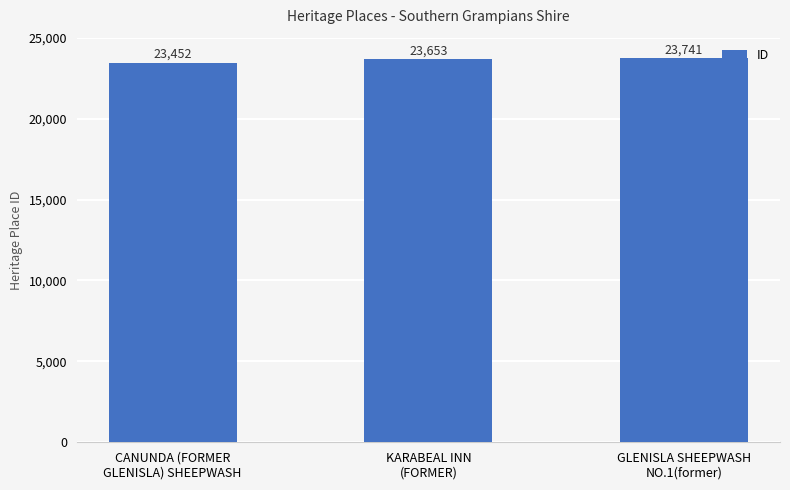

Reading left to right, extract all data points from this chart.

CANUNDA (FORMER
GLENISLA) SHEEPWASH=23452	KARABEAL INN
(FORMER)=23653	GLENISLA SHEEPWASH
NO.1(former)=23741